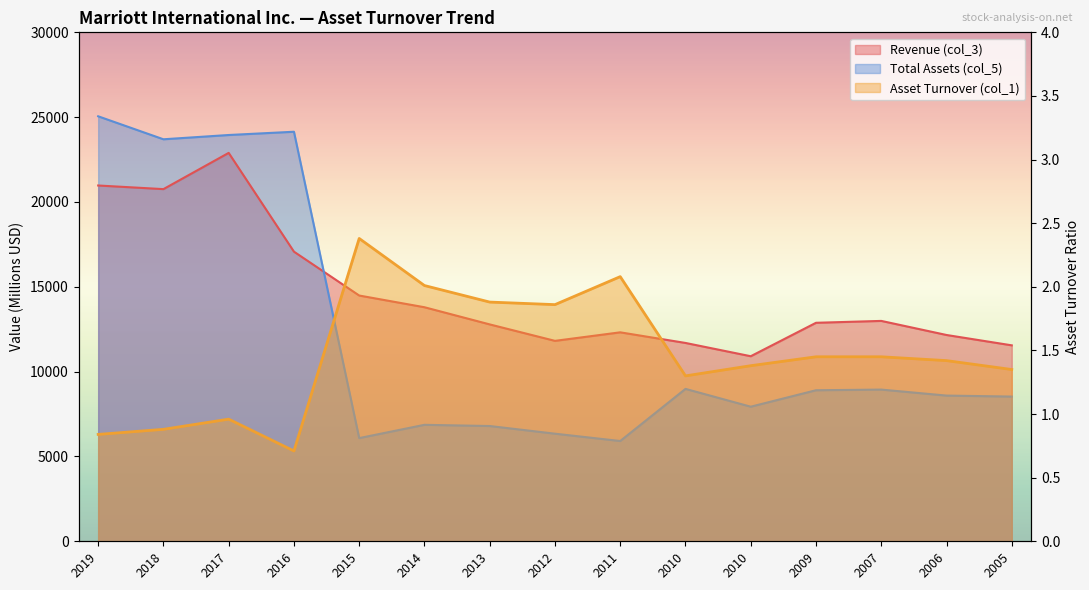

How many values in the Total Assets (col_5) series exceed 8588?

7